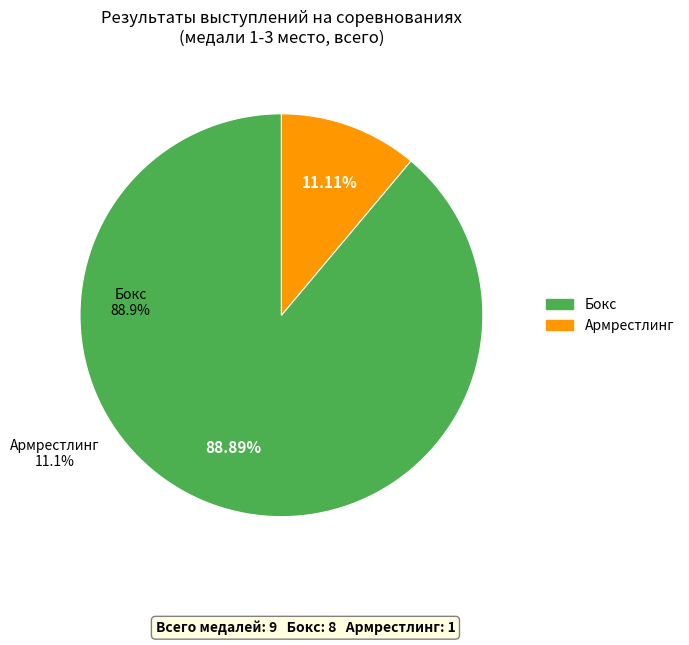

Does any single category account for the majority?

Yes